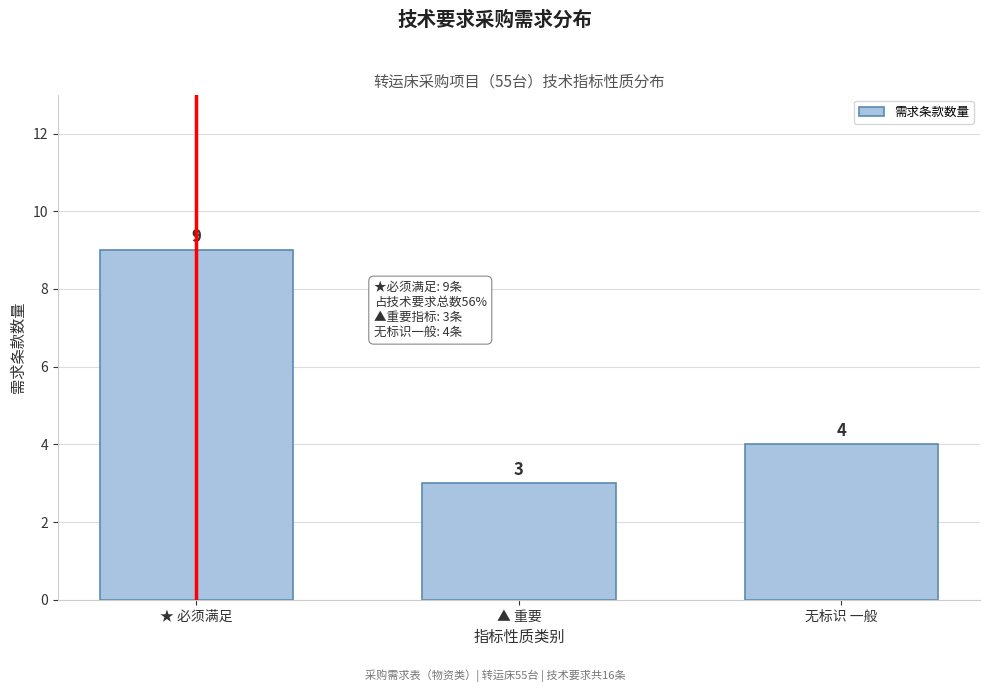

Reading left to right, list all the values displayed in this chart.

9	3	4